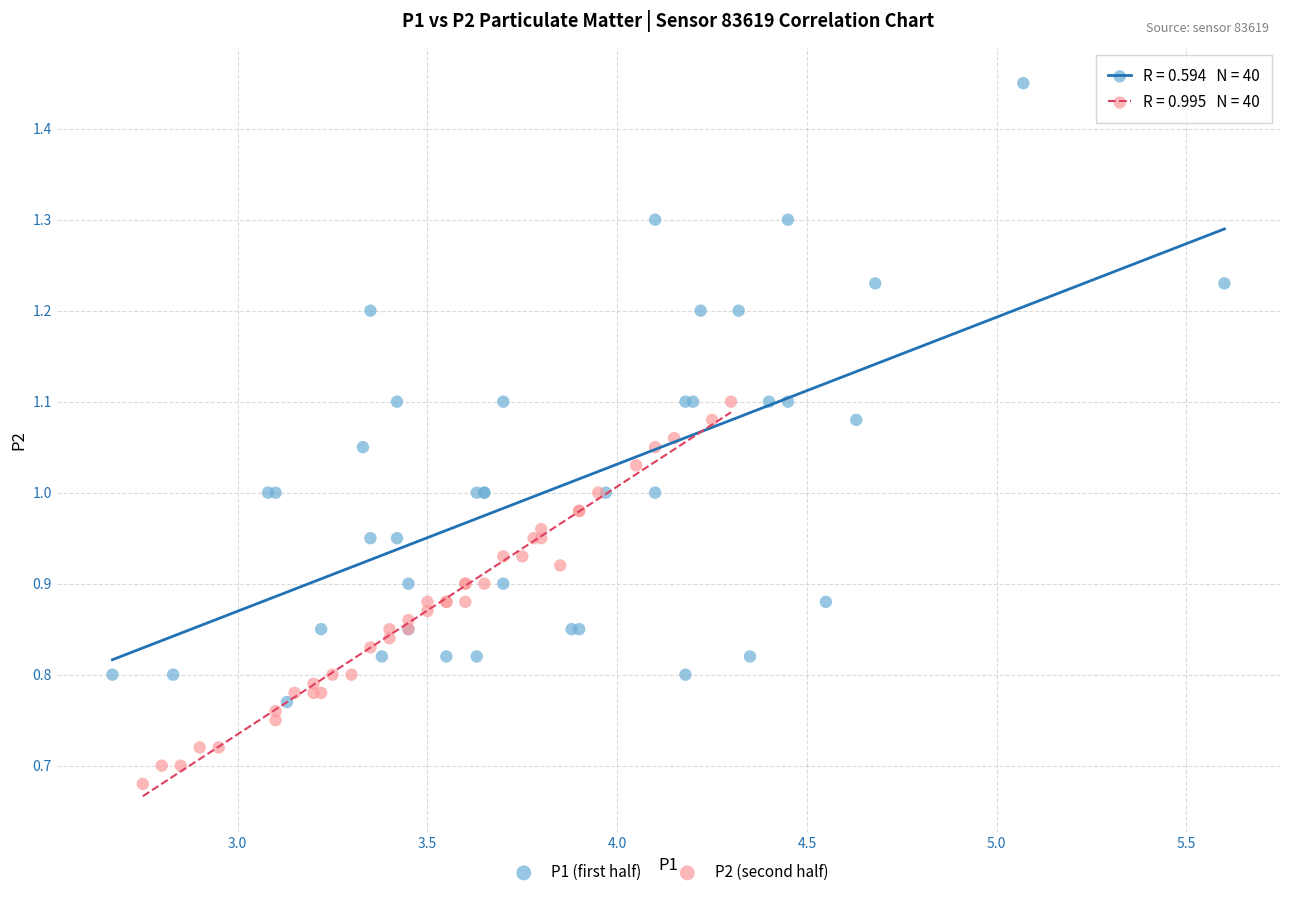

Which series contains the lowest Y value?

P2 (second half)